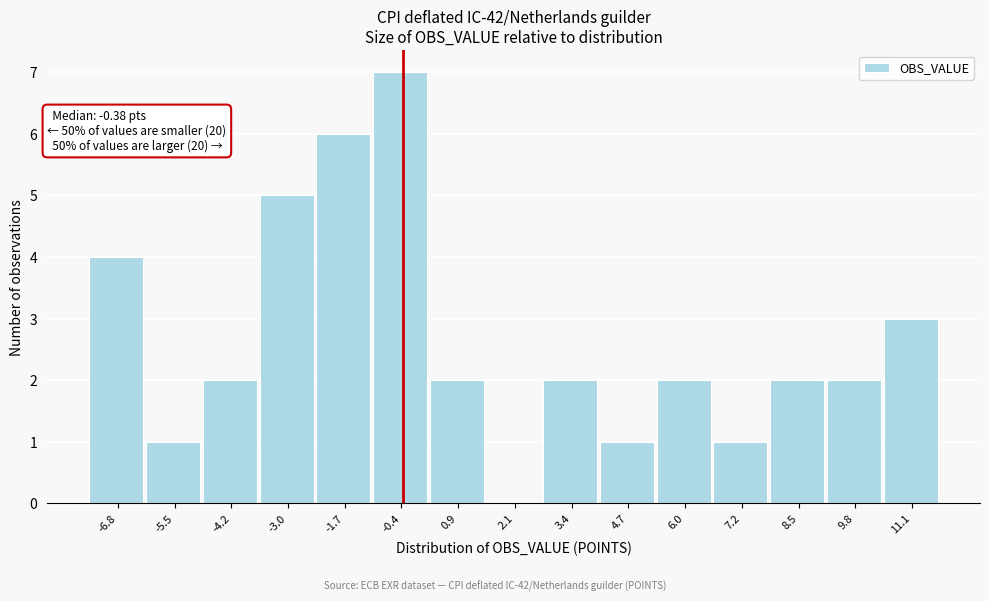

Over which range of the x-axis is the bar tallest?

-1.0 to 0.2